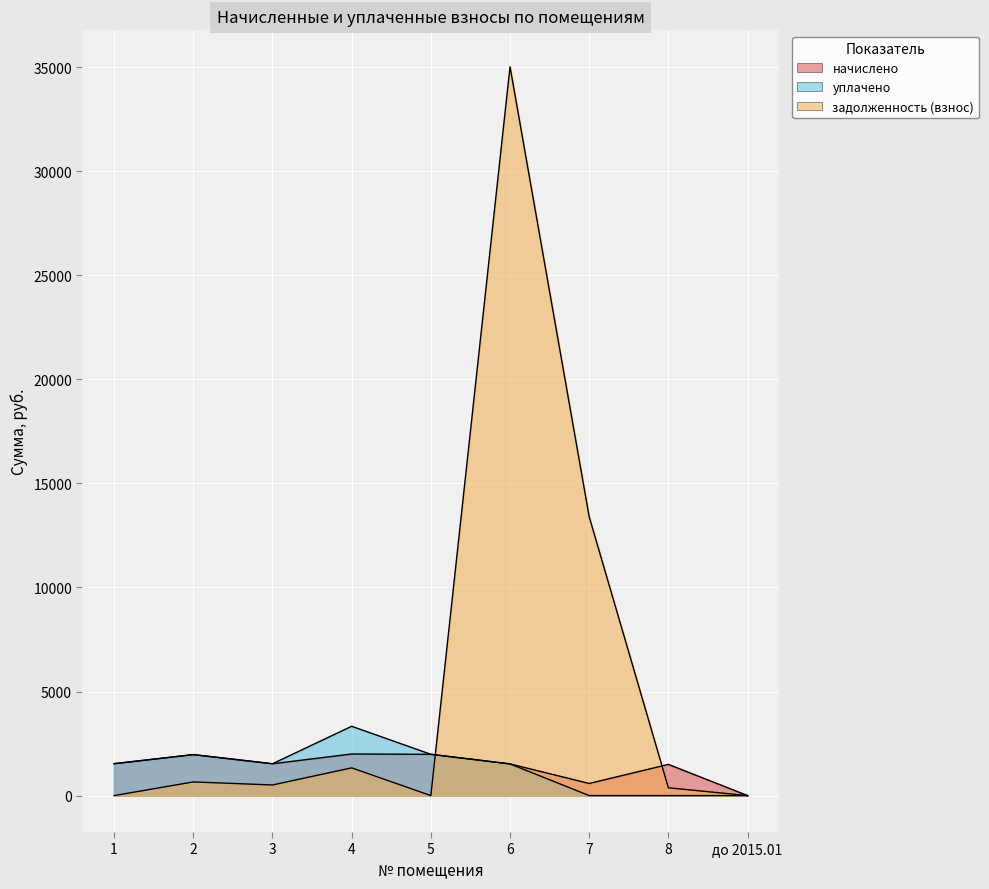

Where is the first local minimum for начислено?

3